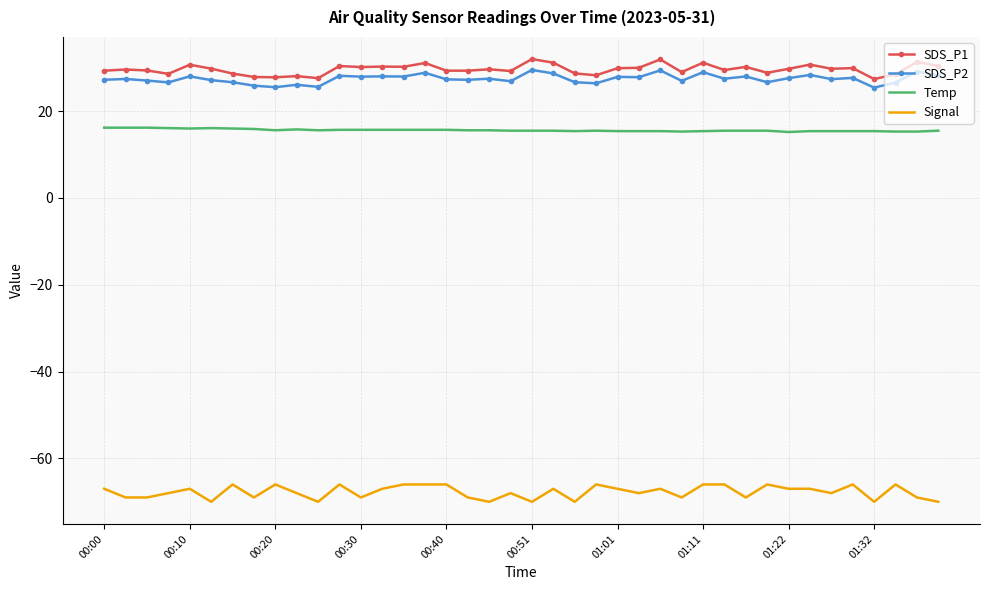

True or false: Temp and Signal cross at least once.

False